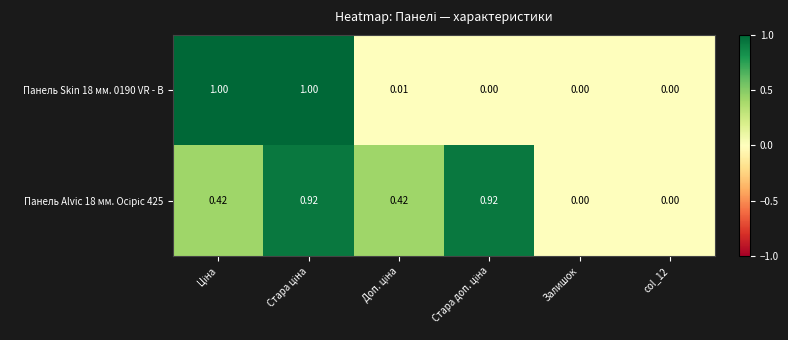

What is the total value across all series at Стара ціна?

1.9